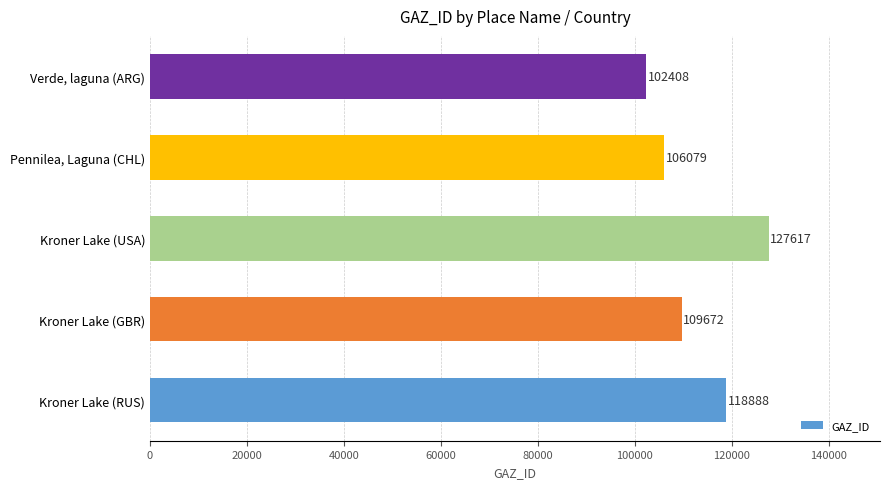

Which category has the highest value across all series?

Kroner Lake (USA)